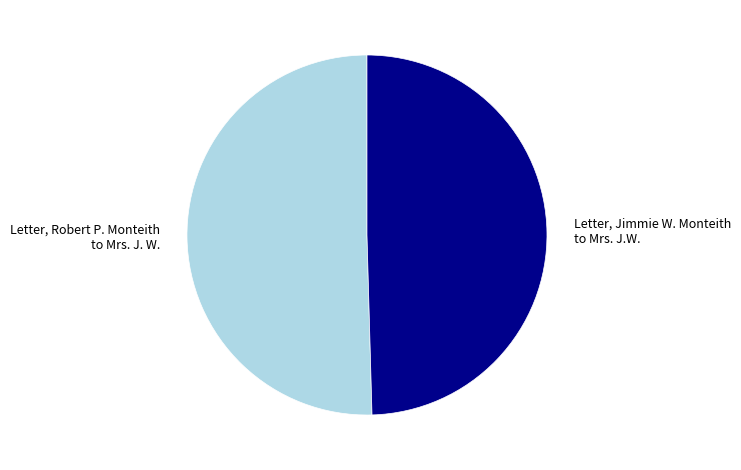

The Letter, Jimmie W. Monteith to Mrs. J.W. slice represents 59% of the pie. True or false?

False